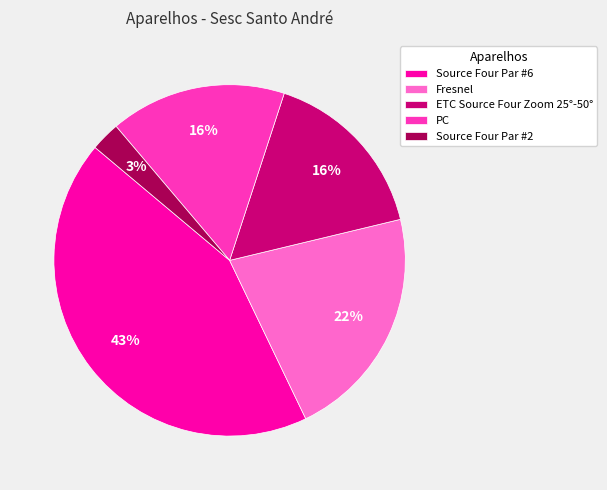

Combined, do Fresnel and PC account for over 50%?

No